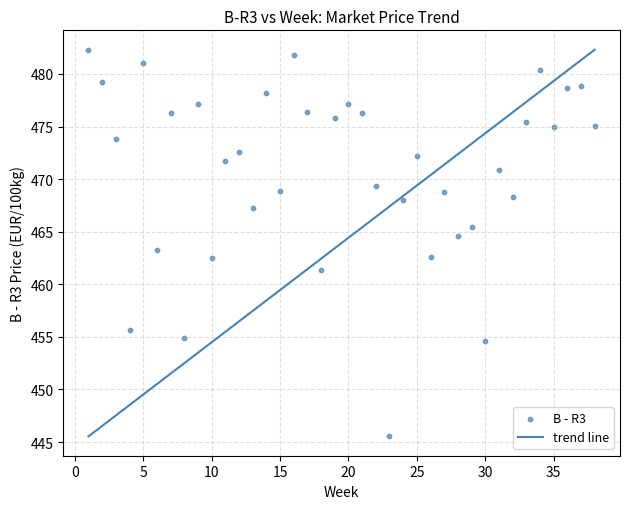

What is the range of Y values (max minus min)?

36.8